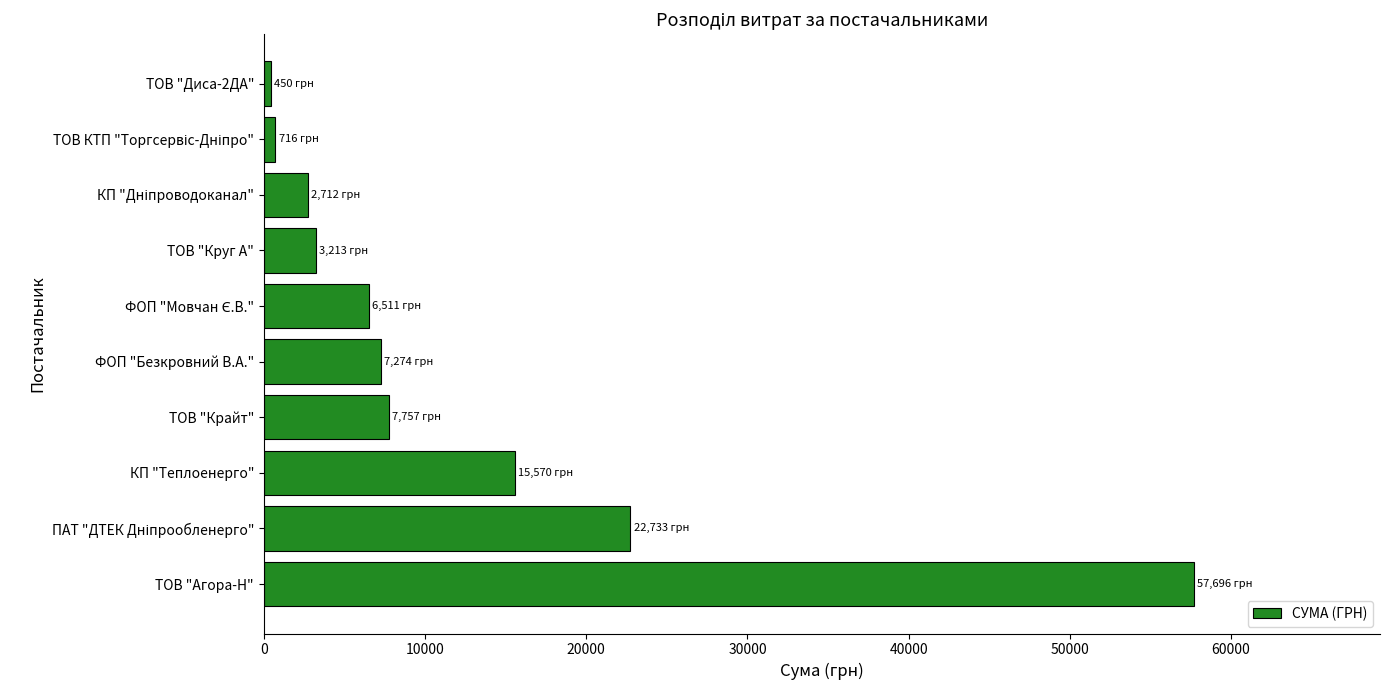

Read the value at КП "Теплоенерго".

15570.0